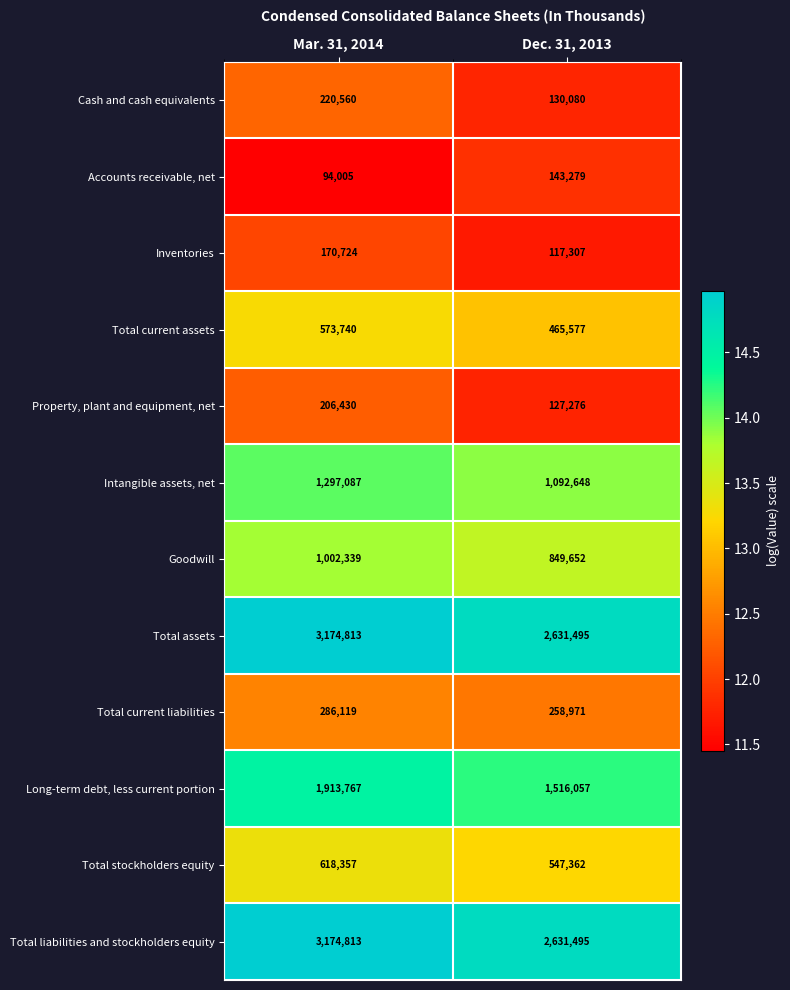

What is the minimum value shown in the chart?

94005